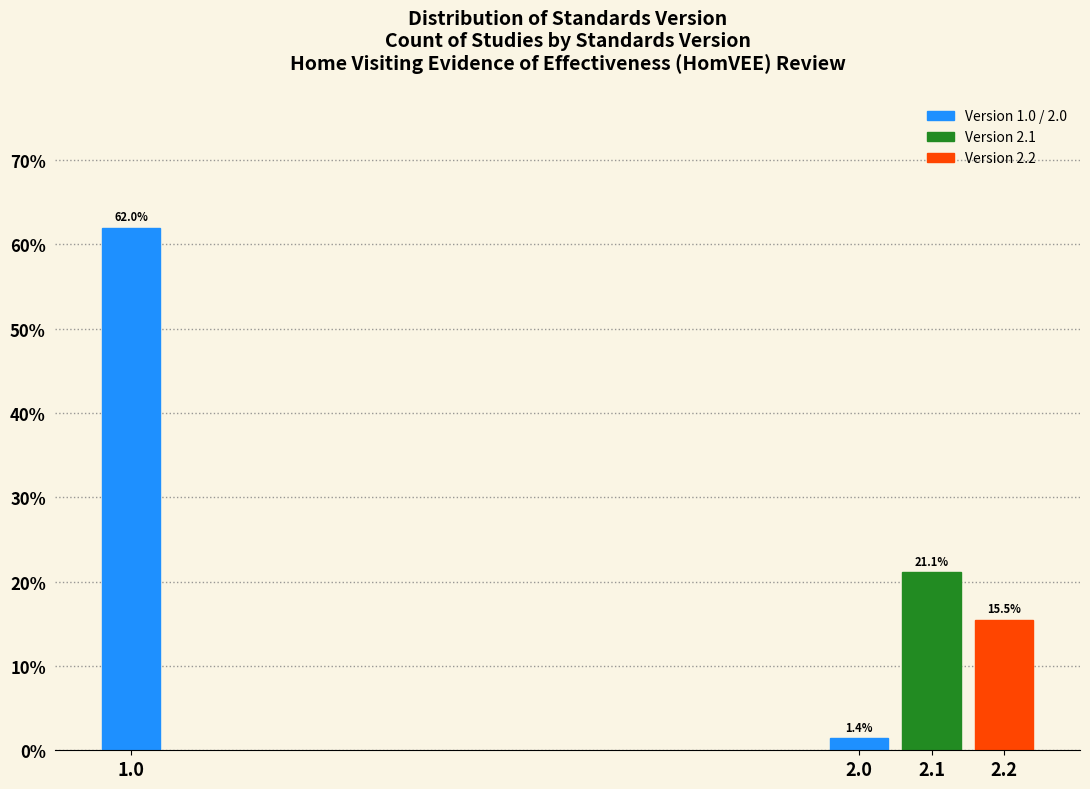

Reading left to right, extract all data points from this chart.

62.0	1.4	21.1	15.5